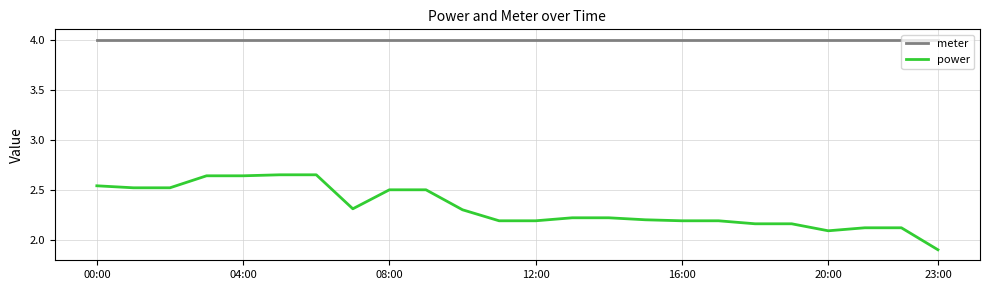

Which series has the largest total across all categories?

meter